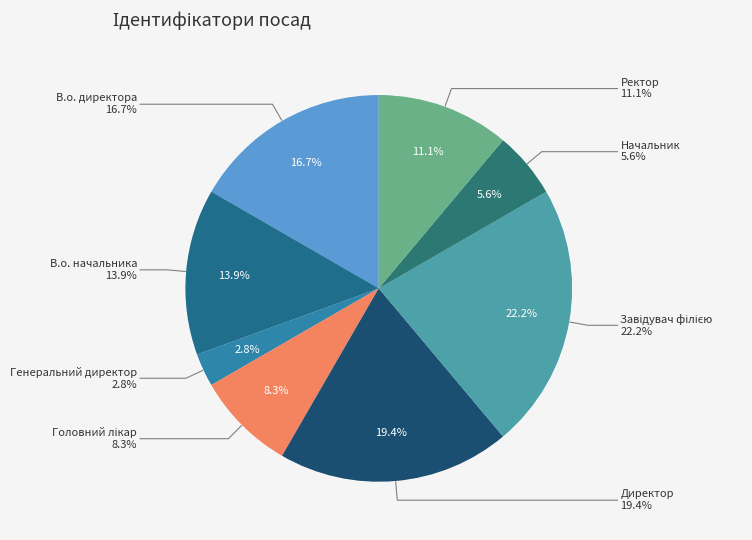

To the nearest percent, what percentage of the pie is В.о. директора?

17%